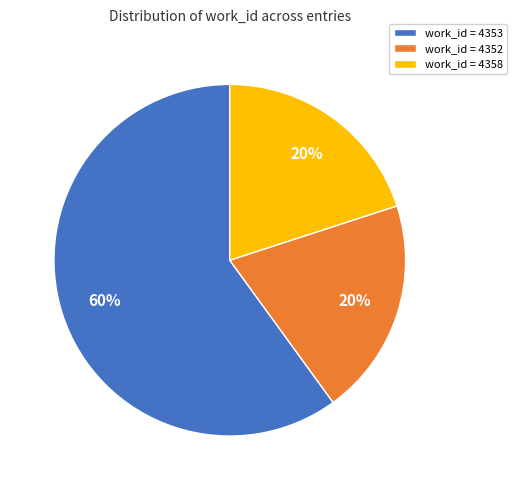

To the nearest percent, what is the combined percentage of work_id = 4358 and work_id = 4352?

40%